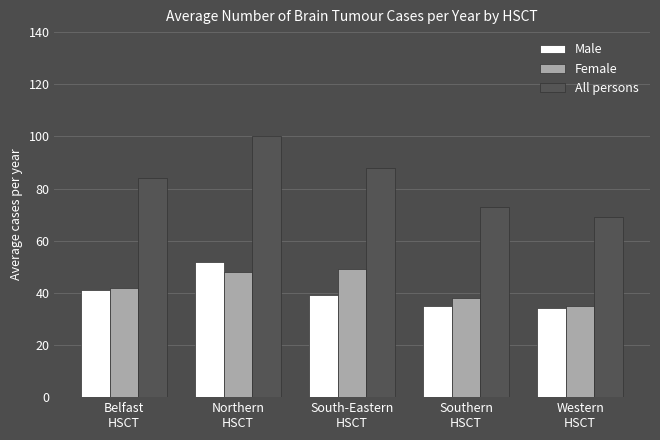

What is the difference between the maximum and second lowest values in the All persons series?

27